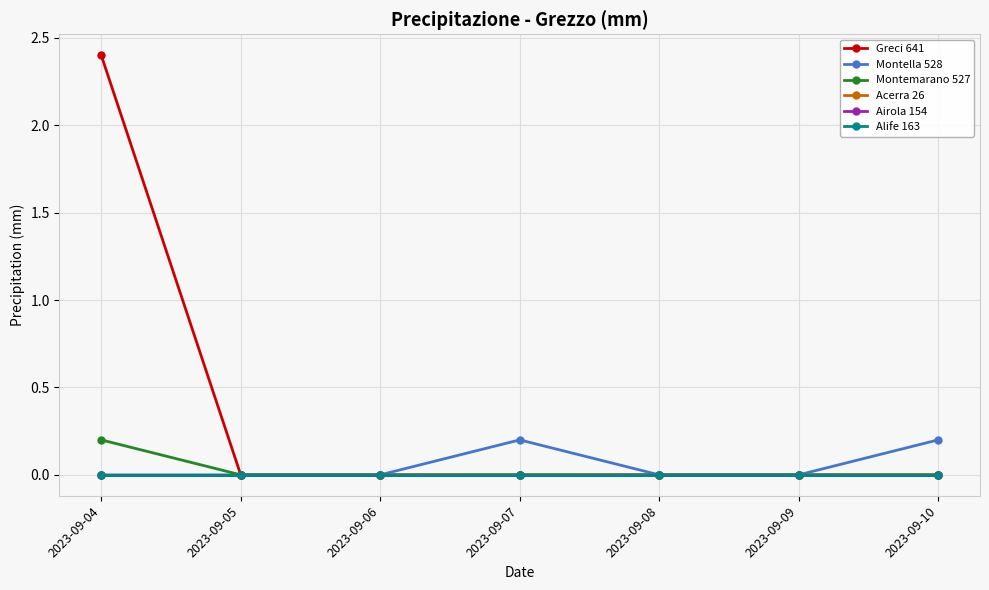

Is this an area chart (filled region under the line)?

No